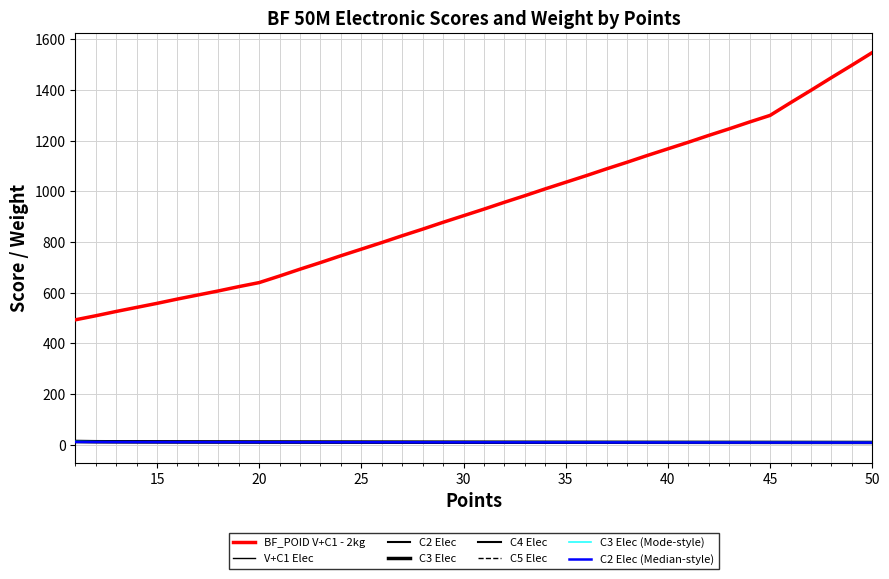

Does the chart display data point markers on the line(s)?

No